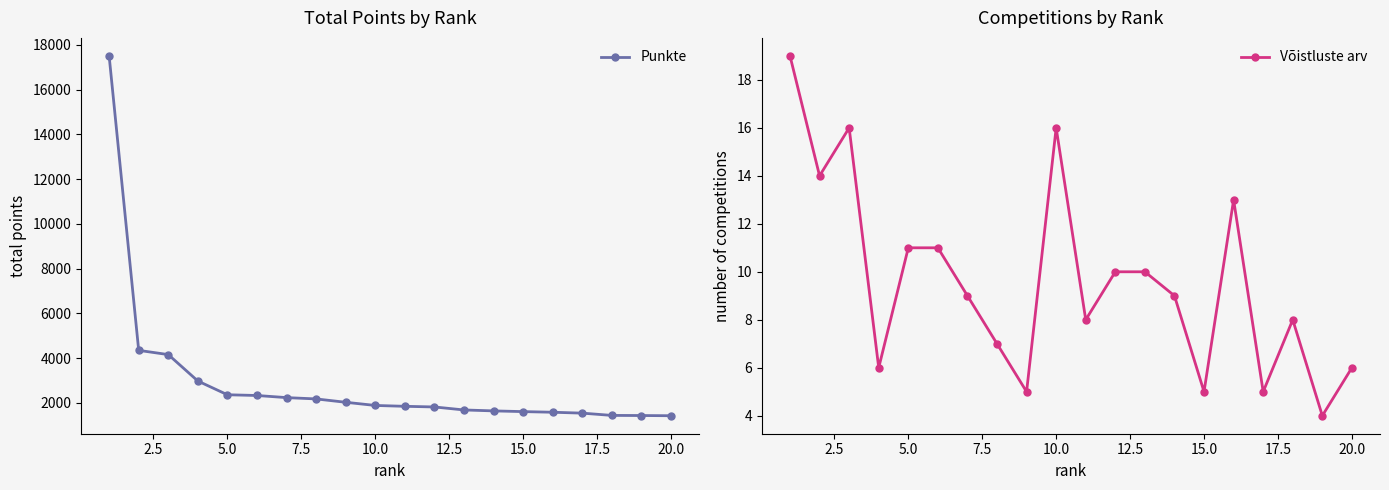

What are all the series names shown in the legend?

Punkte, Võistluste arv